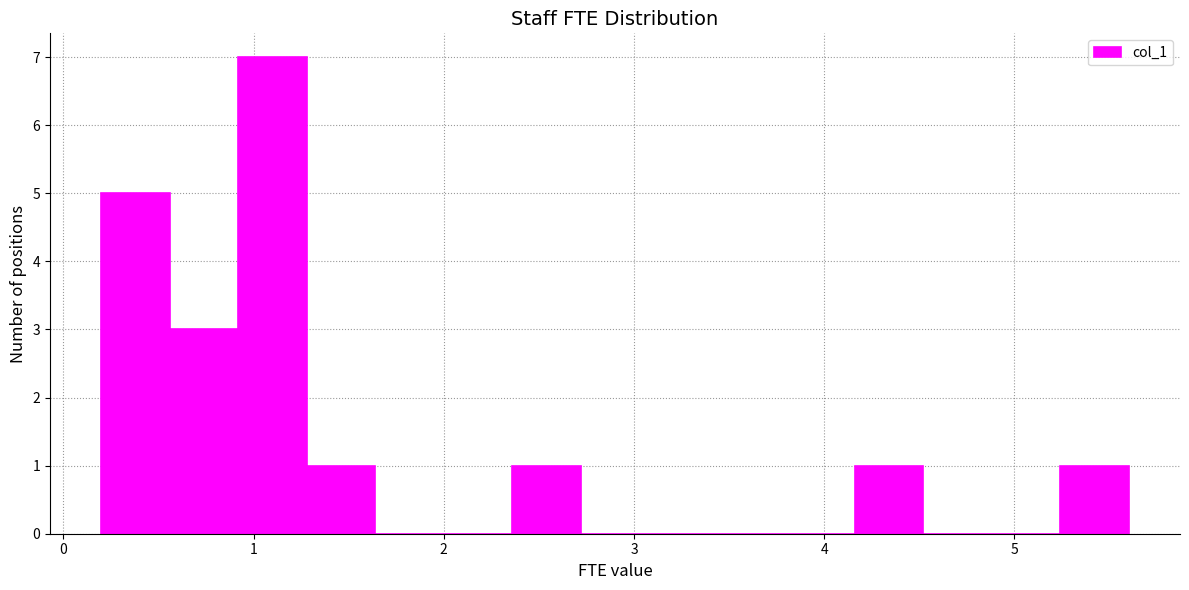

Read against the x-axis, roughly where is the centre of the tallest bar?

1.1